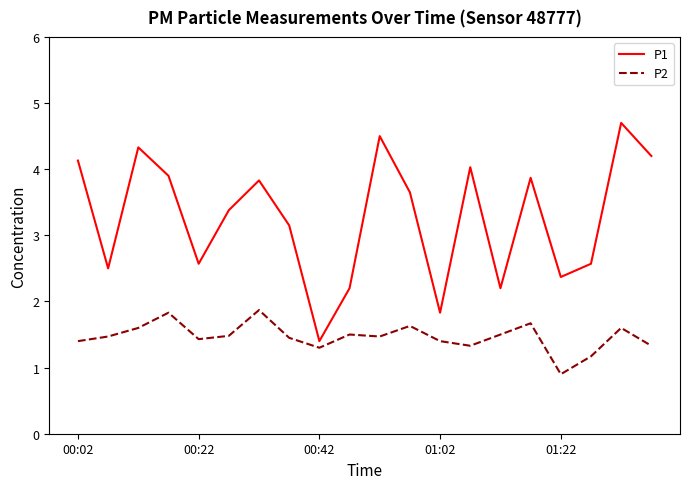

Rank the series by their average value, from highest to lowest.

P1, P2